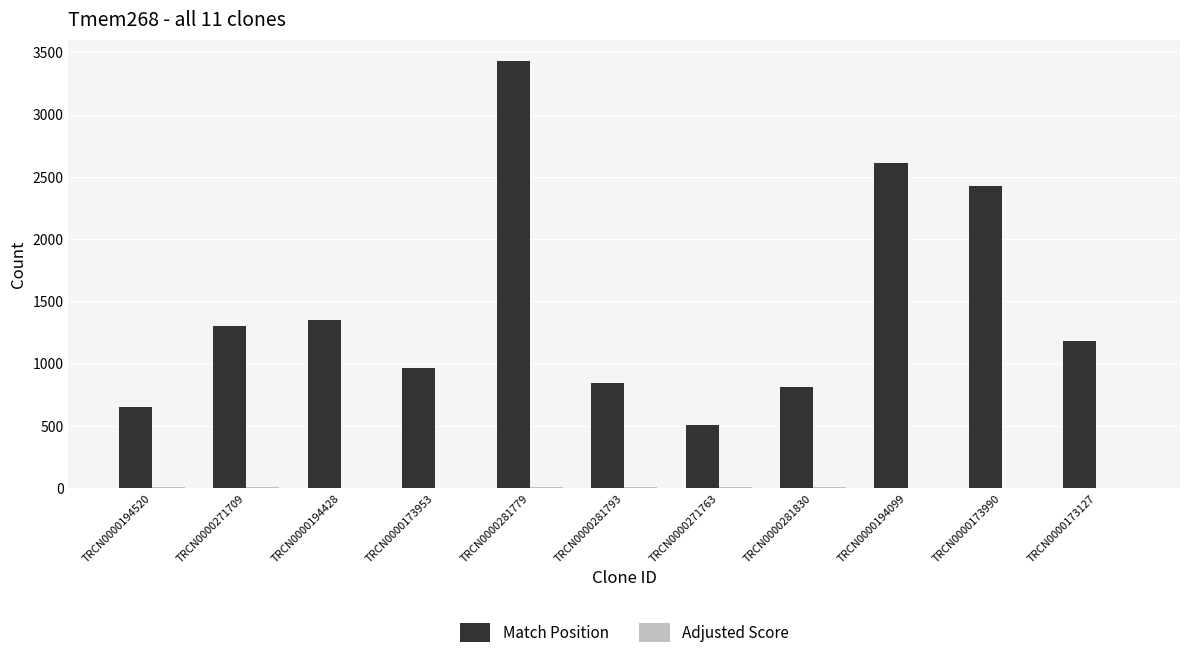

What is the maximum value for Match Position?

3431.0